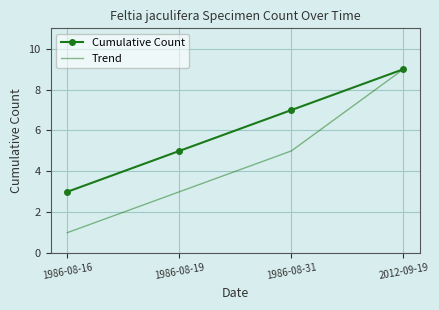

The value of Trend at 1986-08-16 is 1. True or false?

True